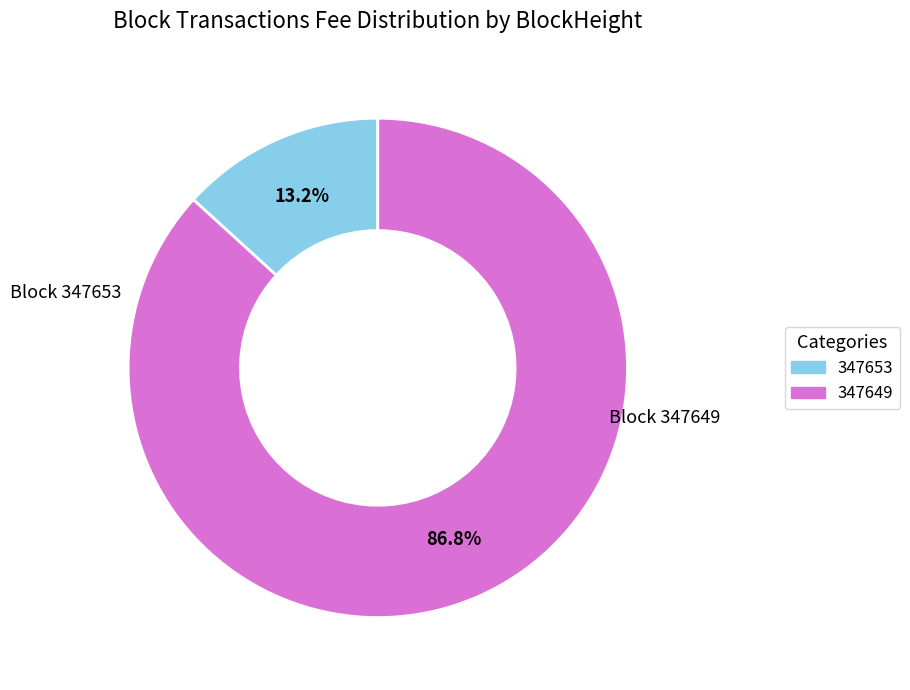

True or false: 347653 accounts for 13% of the total.

True